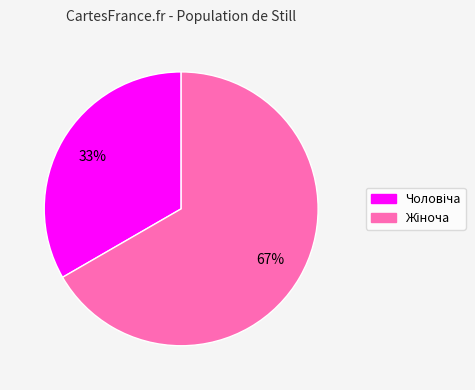

Is there a majority slice in this chart?

Yes